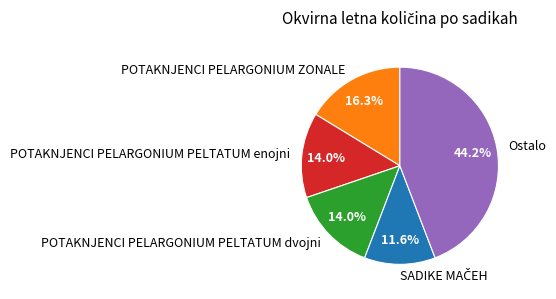

Which category has the biggest portion of the pie?

Ostalo